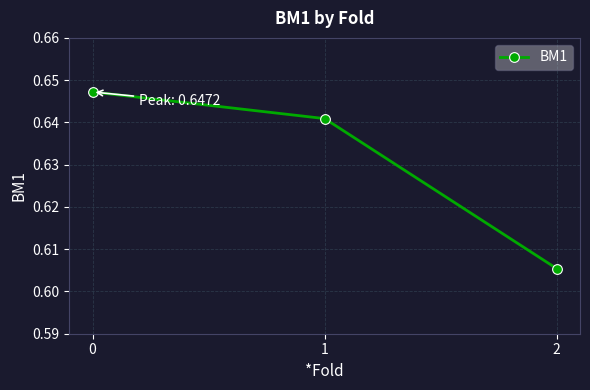

The chart shows a value of 0.1 at 2. True or false?

False